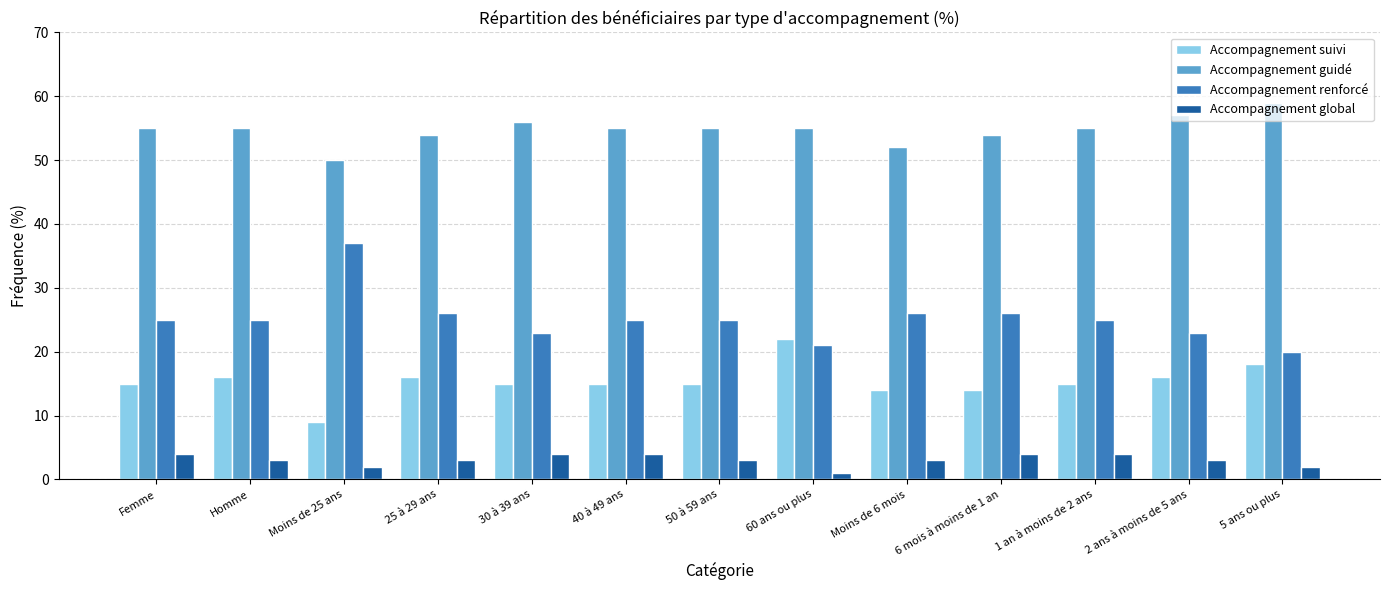

At how many categories does at least one series exceed 35?

13